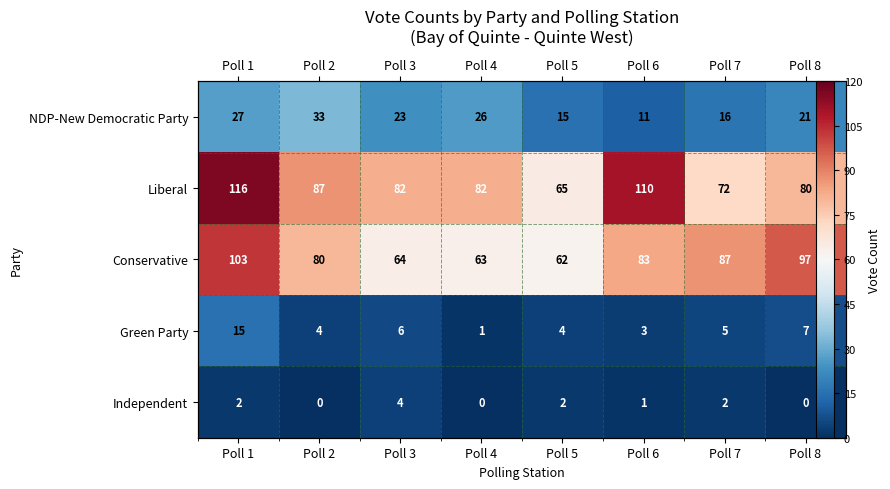

The Green Party series shows 3 at Poll 6. True or false?

True